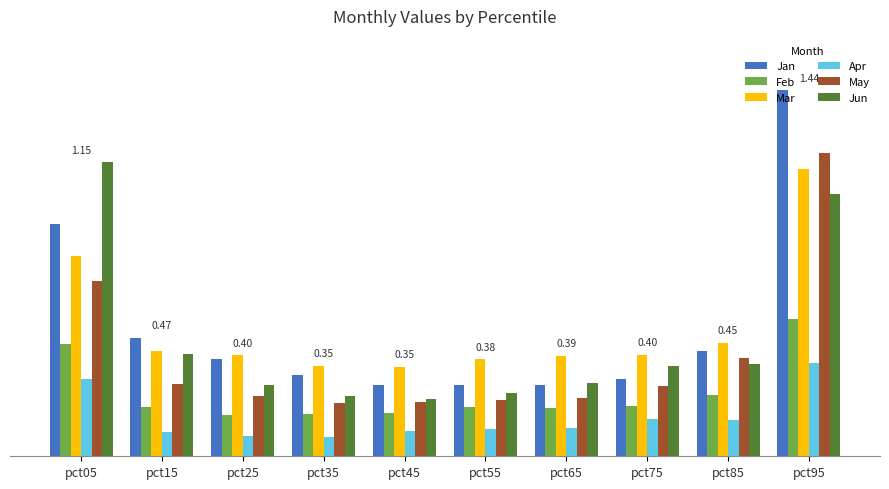

Reading right to left, extract all data points from this chart.

Jan: 1.4	0.4	0.3	0.3	0.3	0.3	0.3	0.4	0.5	0.9
Feb: 0.5	0.2	0.2	0.2	0.2	0.2	0.2	0.2	0.2	0.4
Mar: 1.1	0.4	0.4	0.4	0.4	0.4	0.4	0.4	0.4	0.8
Apr: 0.4	0.1	0.1	0.1	0.1	0.1	0.1	0.1	0.1	0.3
May: 1.2	0.4	0.3	0.2	0.2	0.2	0.2	0.2	0.3	0.7
Jun: 1.0	0.4	0.4	0.3	0.2	0.2	0.2	0.3	0.4	1.2